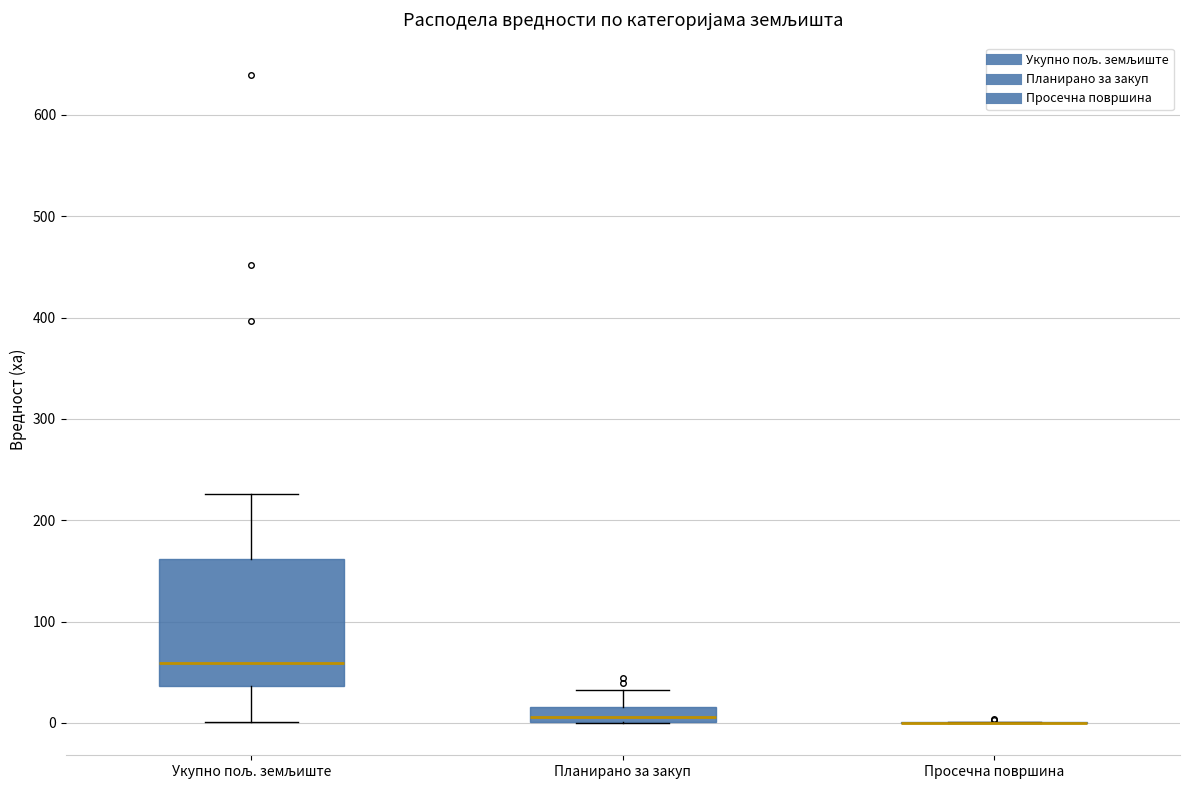

Which box is the tallest, from its lower edge to its upper edge?

Укупно пољ. земљиште